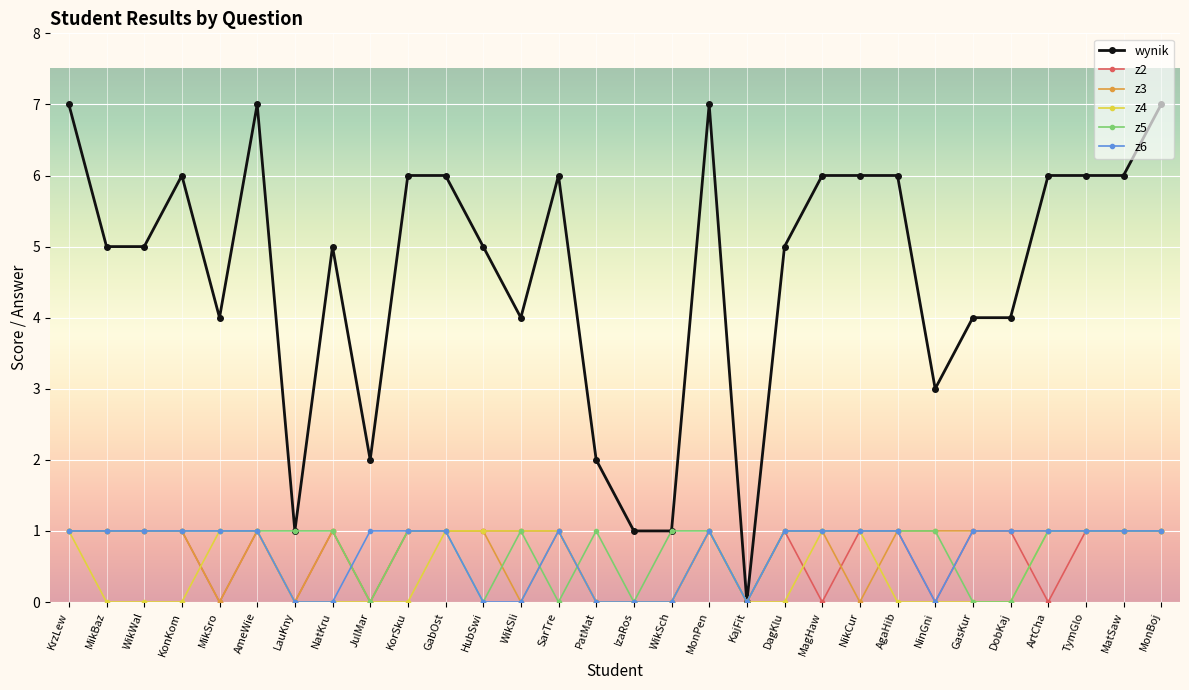

How many categories are shown in the chart?

30